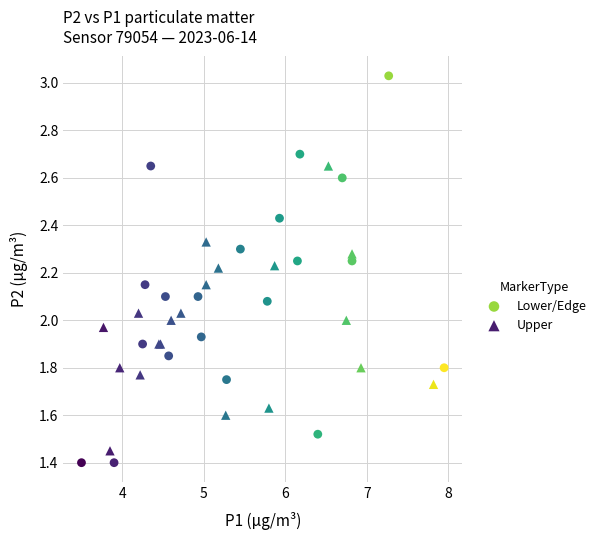

Which series has the widest spread of Y values?

Lower/Edge